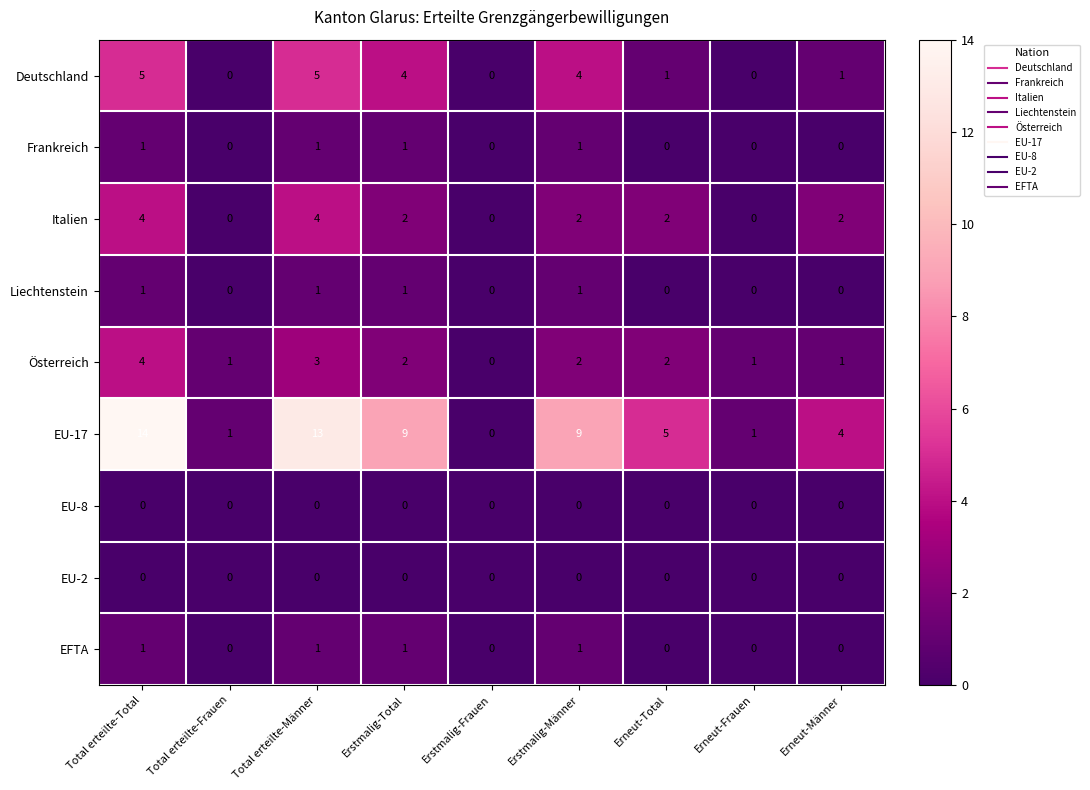

The value of Österreich at Erneut-Frauen is 1. True or false?

True